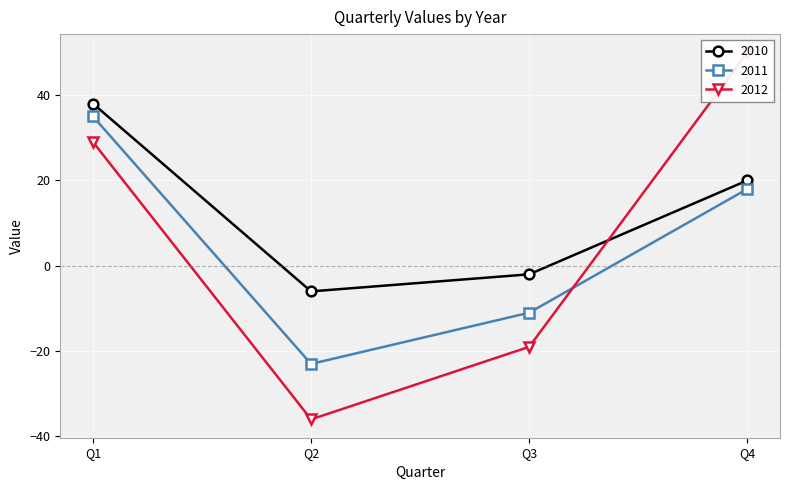

Does the chart display data point markers on the line(s)?

Yes